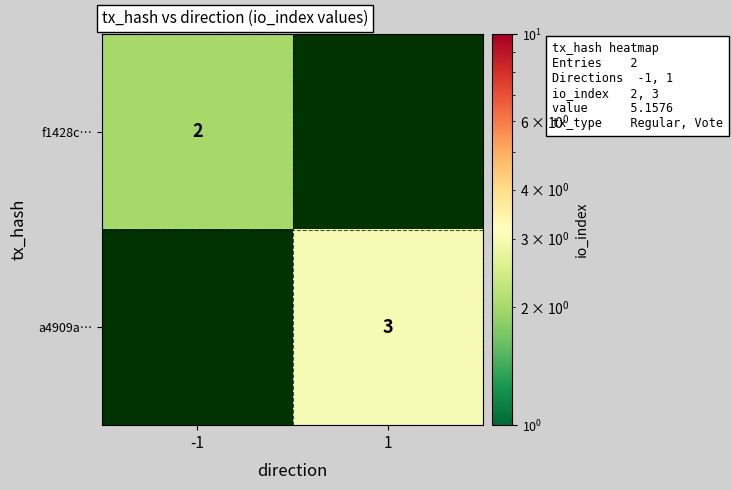

True or false: f1428c… has a value of 2 at -1.

True